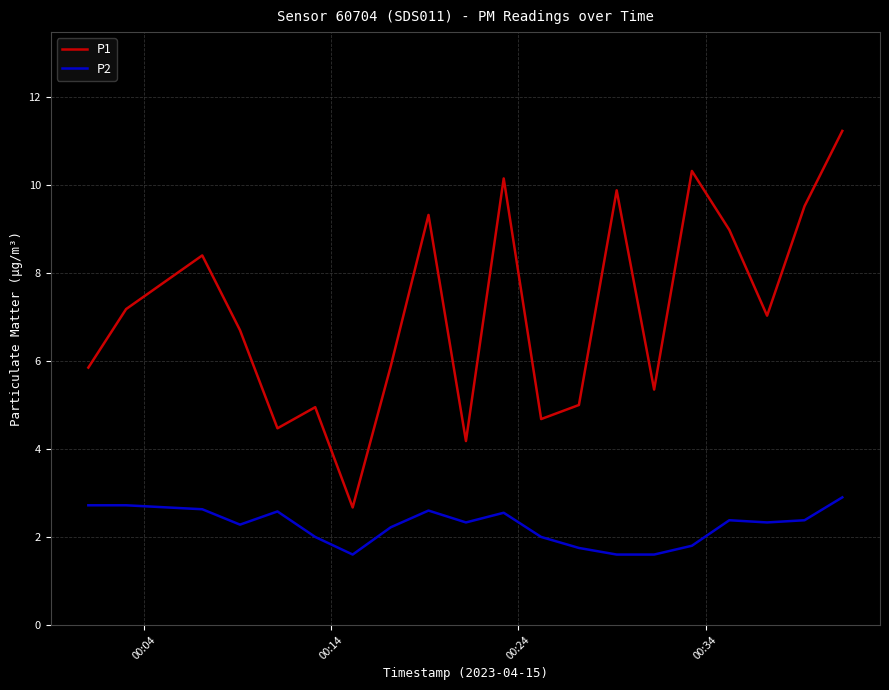

True or false: P1 has more than 1 points higher than both neighbors.

True